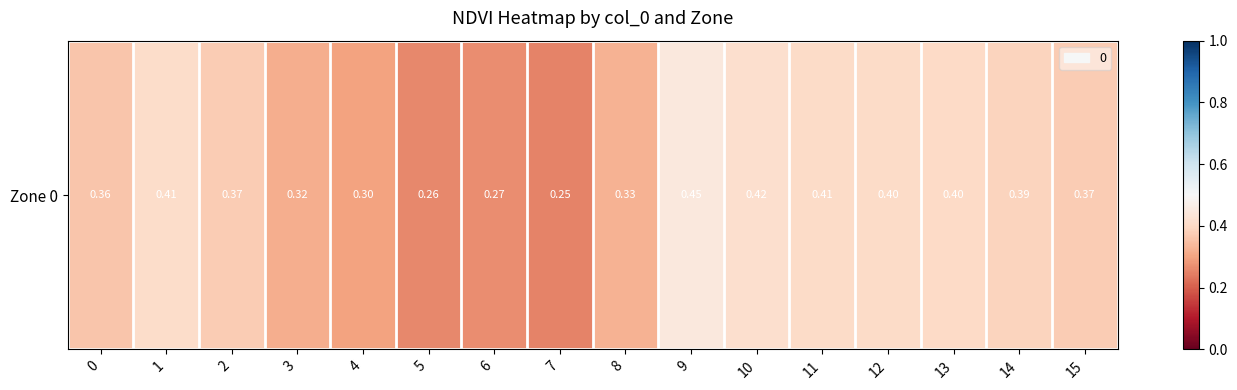

Which has a higher value, 15 or 11?

11